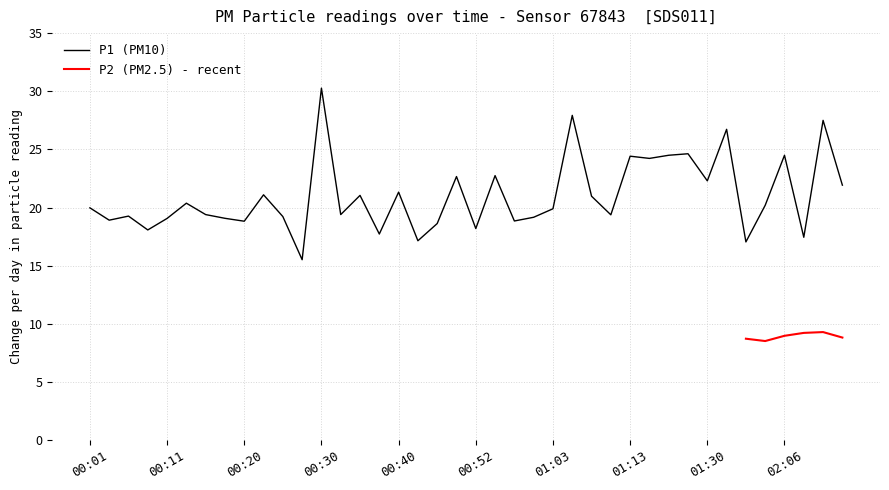

What is the value of the 15th point from the left?

21.1